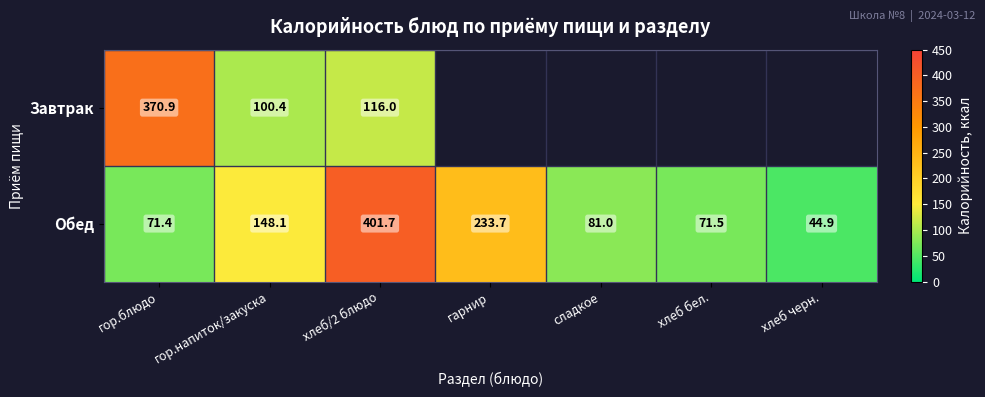

At which label does Обед reach its peak?

хлеб/2 блюдо